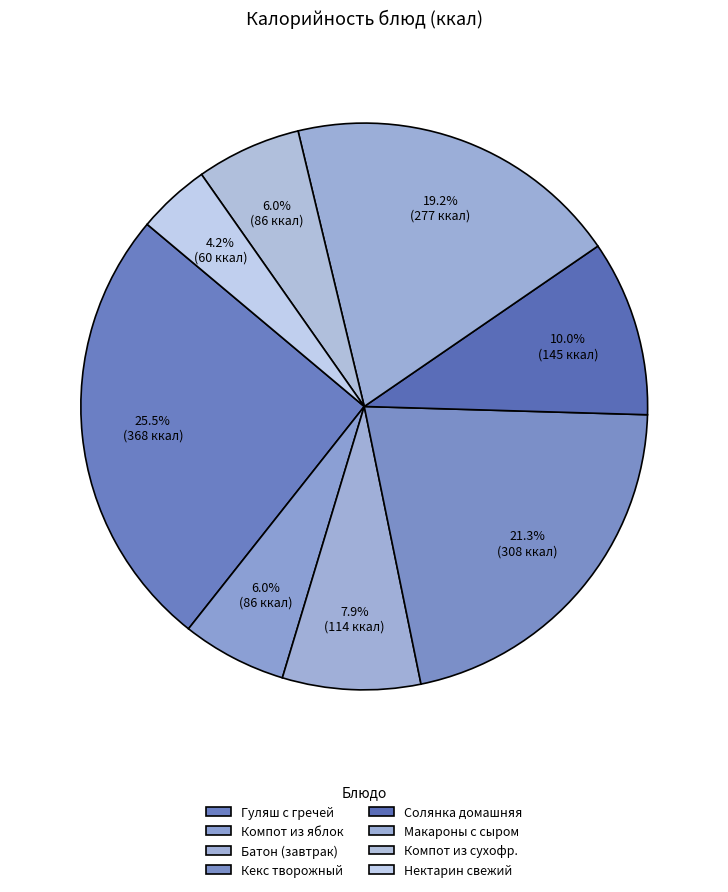

Does any single category account for the majority?

No